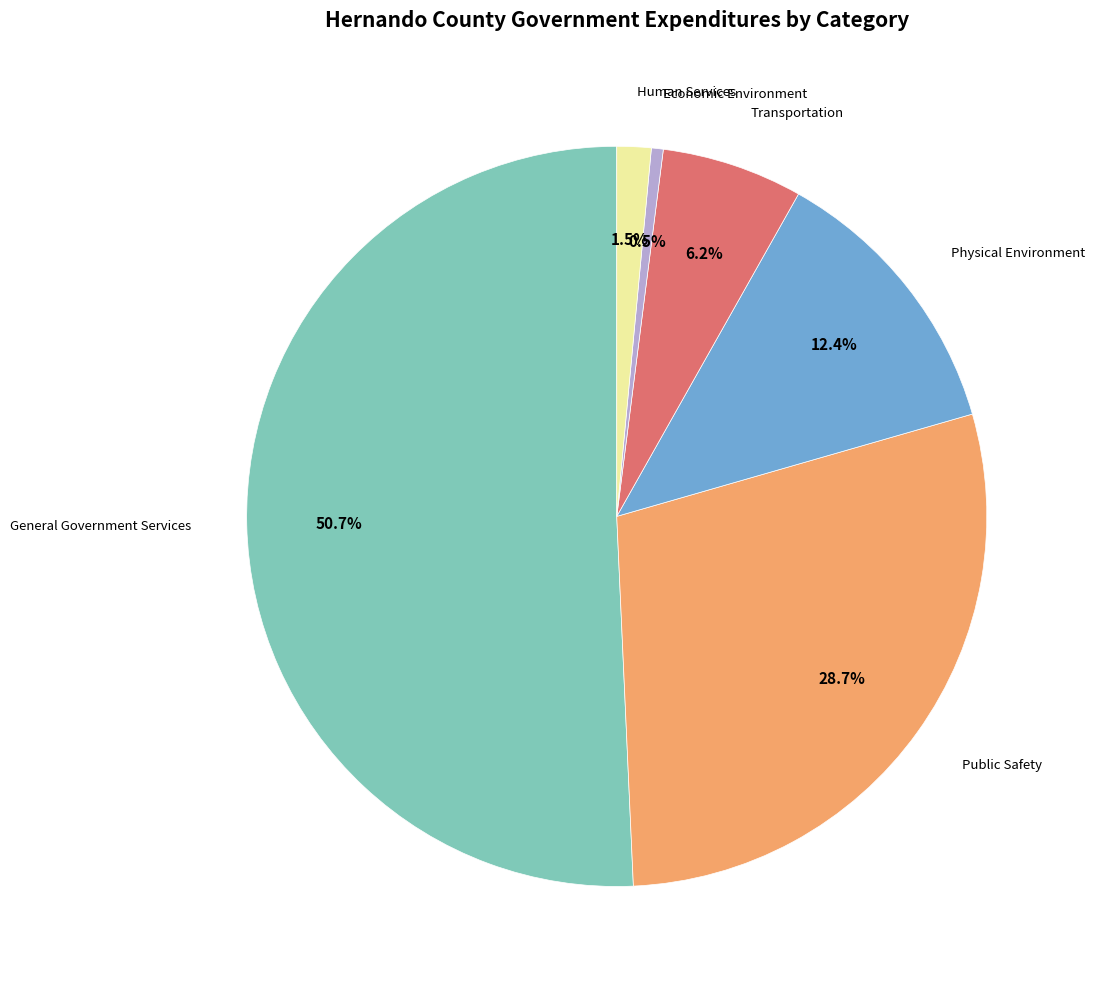

How many slices are in this pie chart?

6